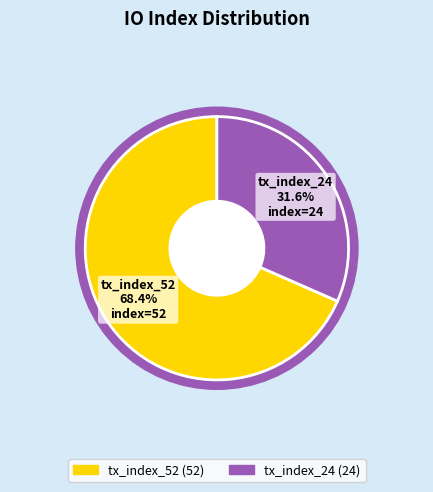

To the nearest percent, what is the difference between the tx_index_24 and tx_index_52 slice percentages?

37%